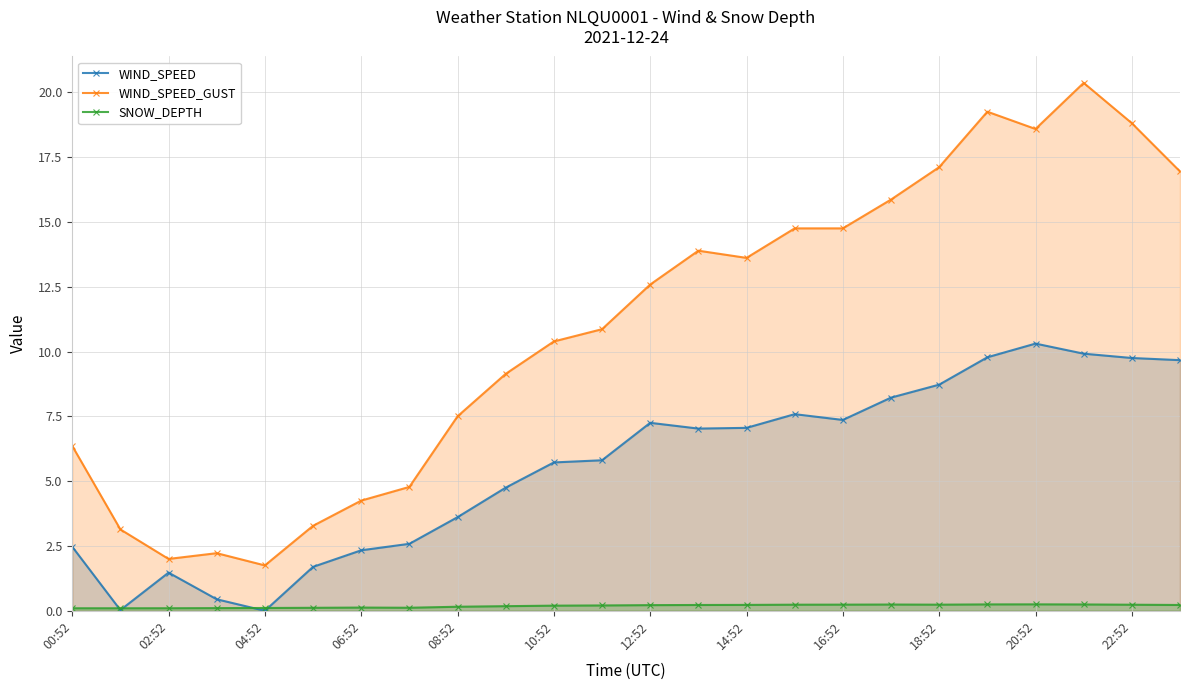

Reading left to right, extract all data points from this chart.

WIND_SPEED: 2.5	0.0	1.5	0.4	0.0	1.7	2.3	2.6	3.6	4.8	5.7	5.8	7.2	7.0	7.1	7.6	7.4	8.2	8.7	9.8	10.3	9.9	9.8	9.7
WIND_SPEED_GUST: 6.4	3.1	2.0	2.2	1.8	3.3	4.2	4.8	7.5	9.1	10.4	10.9	12.6	13.9	13.6	14.8	14.8	15.9	17.1	19.2	18.6	20.4	18.8	16.9
SNOW_DEPTH: 0.1	0.1	0.1	0.1	0.1	0.1	0.1	0.1	0.2	0.2	0.2	0.2	0.2	0.2	0.2	0.2	0.2	0.2	0.2	0.2	0.2	0.2	0.2	0.2